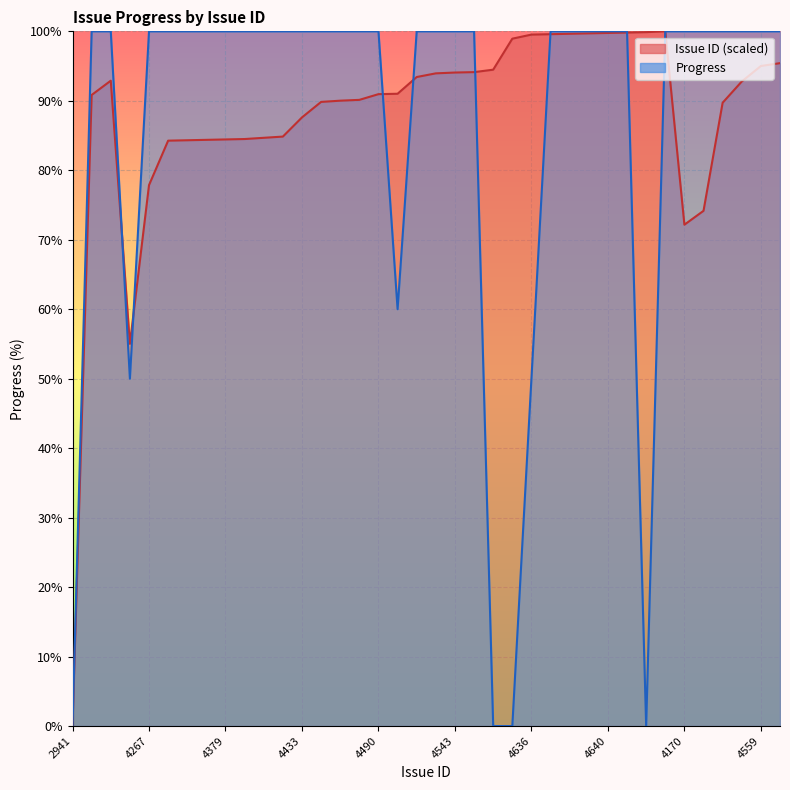

At 4543, list the series in order from largest to smallest.

Progress, Issue ID